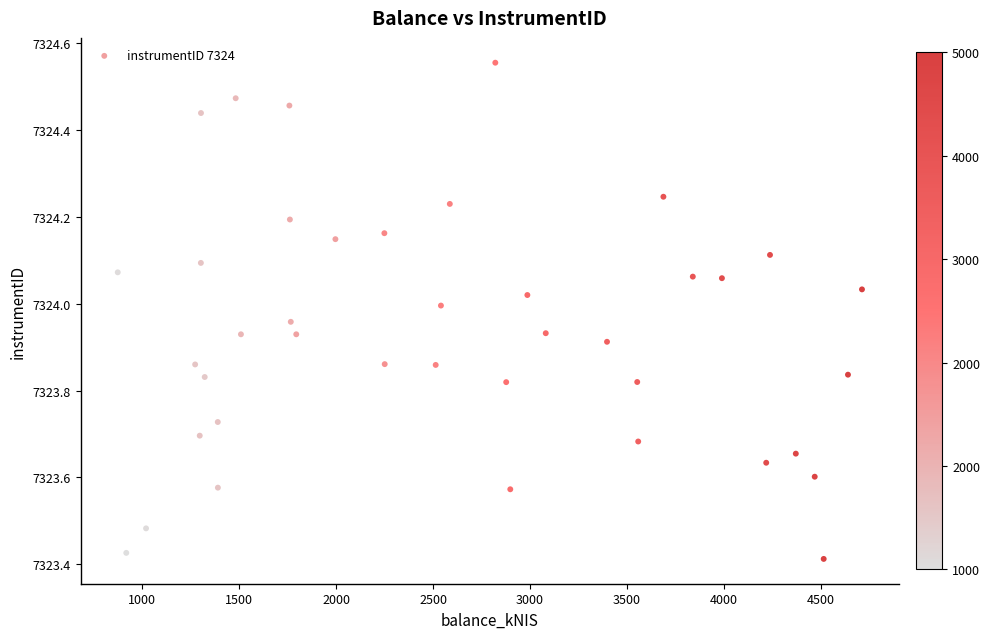

What is the range of X values (max minus min)?

3835.6